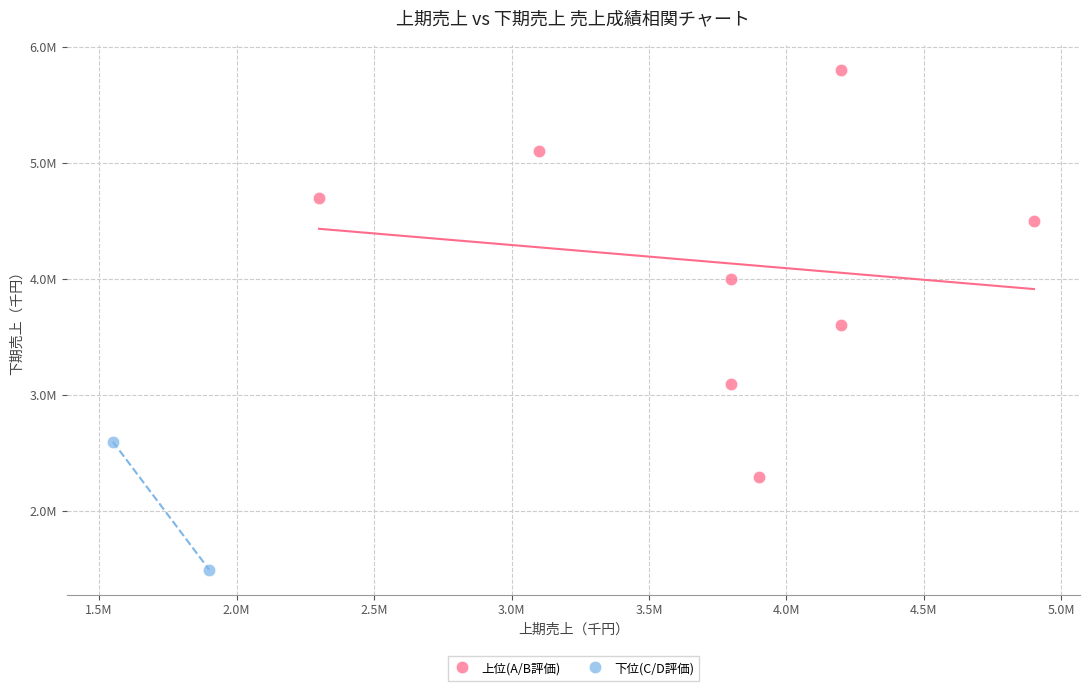

Which series reaches the minimum Y coordinate?

下位(C/D評価)